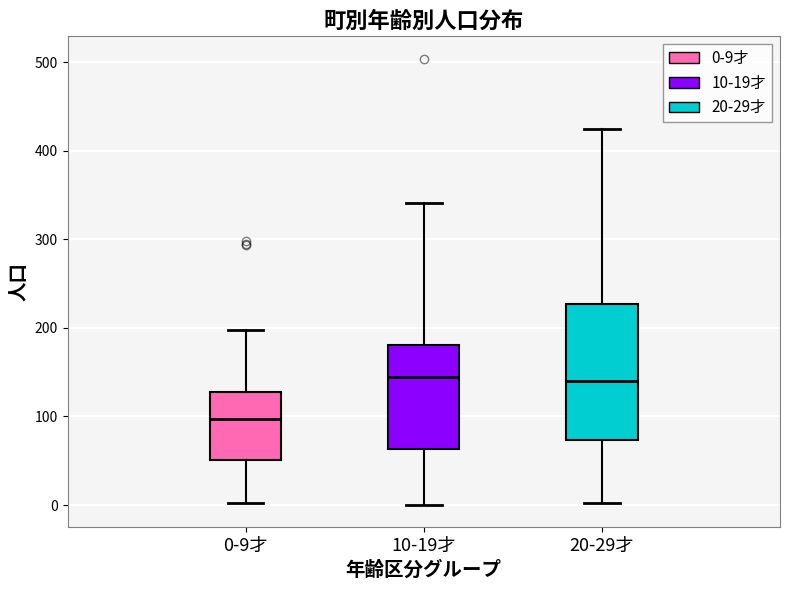

Which box is the tallest, from its lower edge to its upper edge?

20-29才